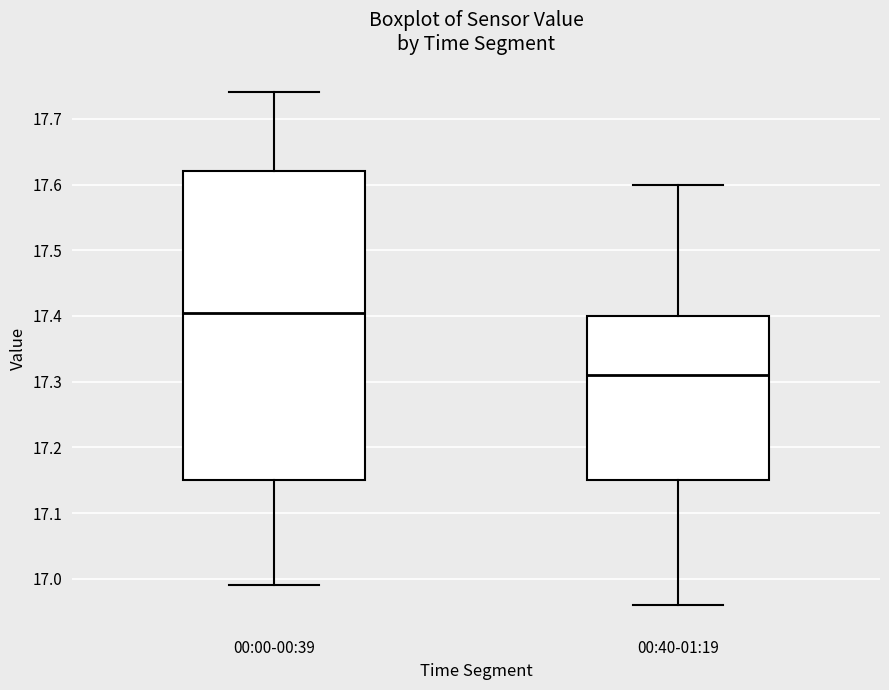

Comparing the boxes themselves (not the whiskers), which one is the tallest?

00:00-00:39